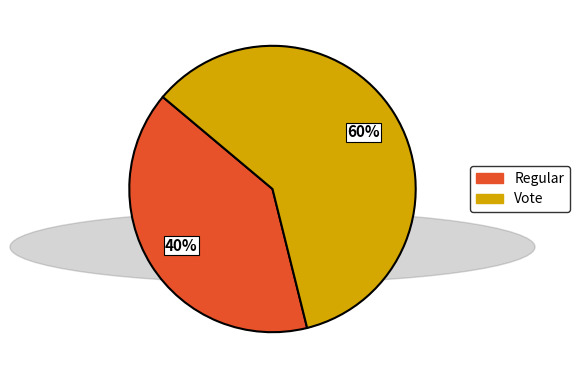

Count the number of slices in the pie.

2